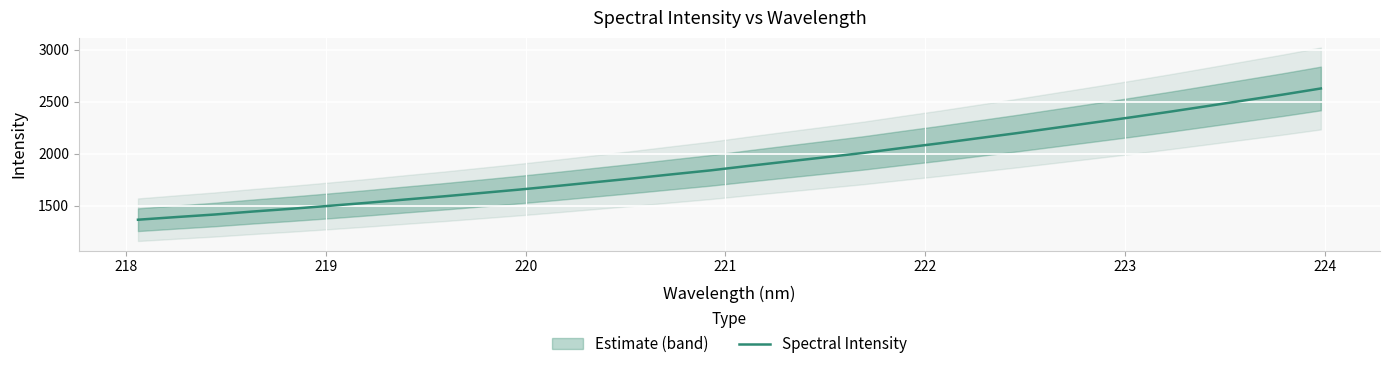

How many lines are shown in the chart?

1